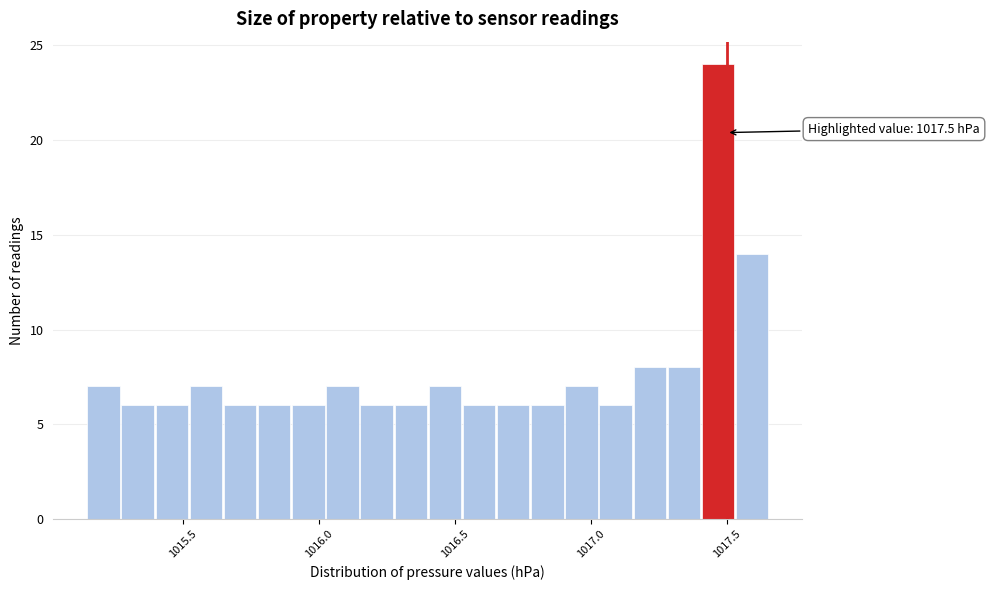

Read against the x-axis, roughly where is the centre of the tallest bar?

1017.45